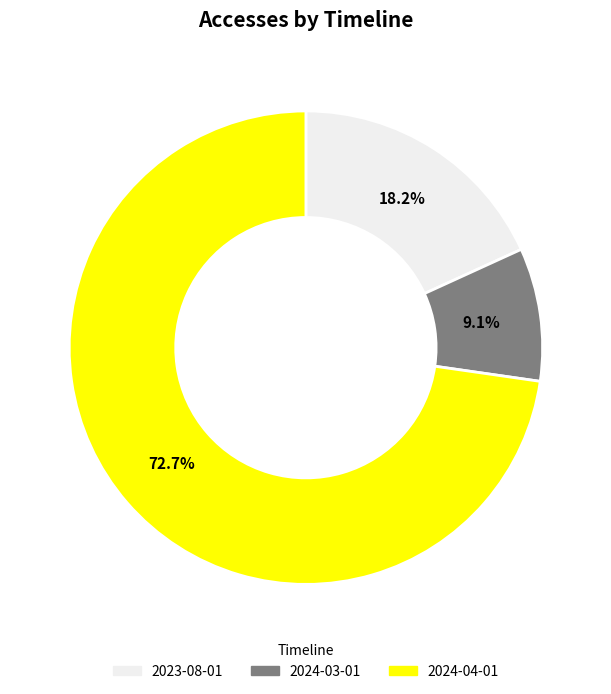

Between 2024-04-01 and 2023-08-01, which is larger?

2024-04-01